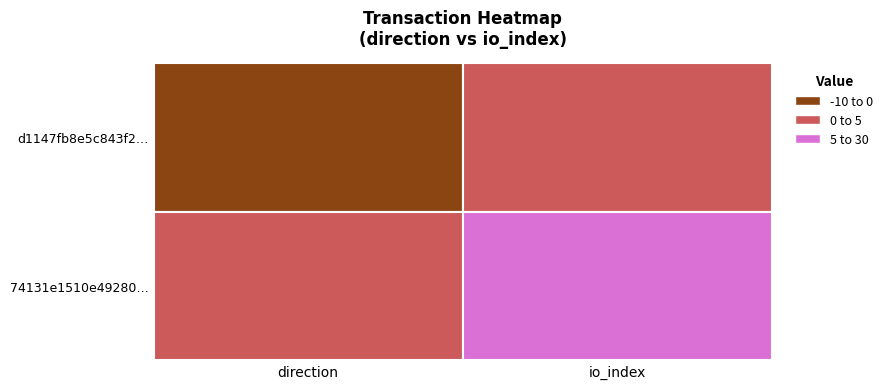

Rank the series by their average value, from lowest to highest.

d1147fb8e5c843f274563b2914a8f3d07ce037f, 74131e1510e492807abde3efc27faaaa2dbded5